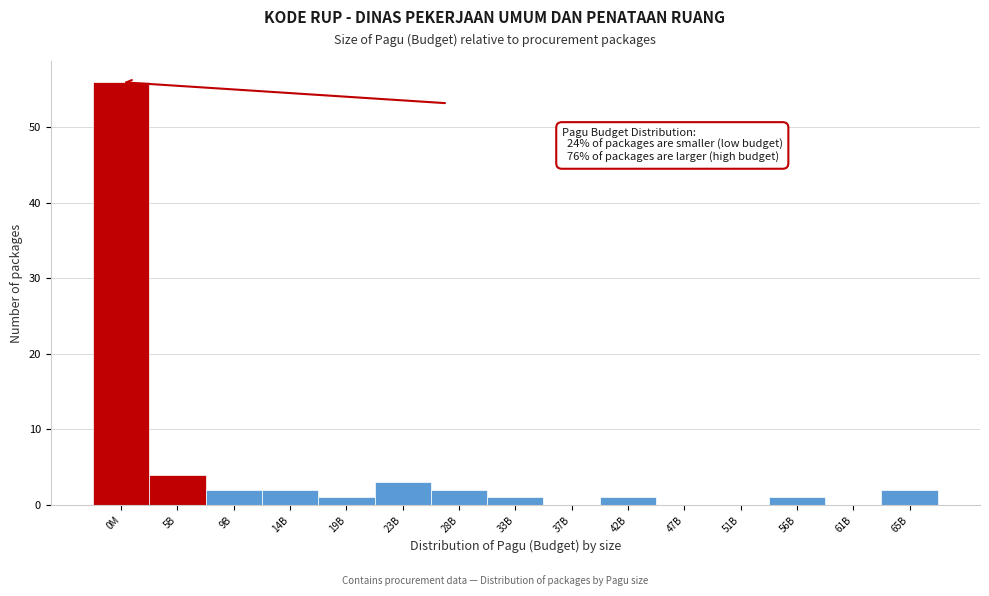

Reading left to right, extract all data points from this chart.

0M=56	5B=4	9B=2	14B=2	19B=1	23B=3	28B=2	33B=1	37B=0	42B=1	47B=0	51B=0	56B=1	61B=0	65B=2